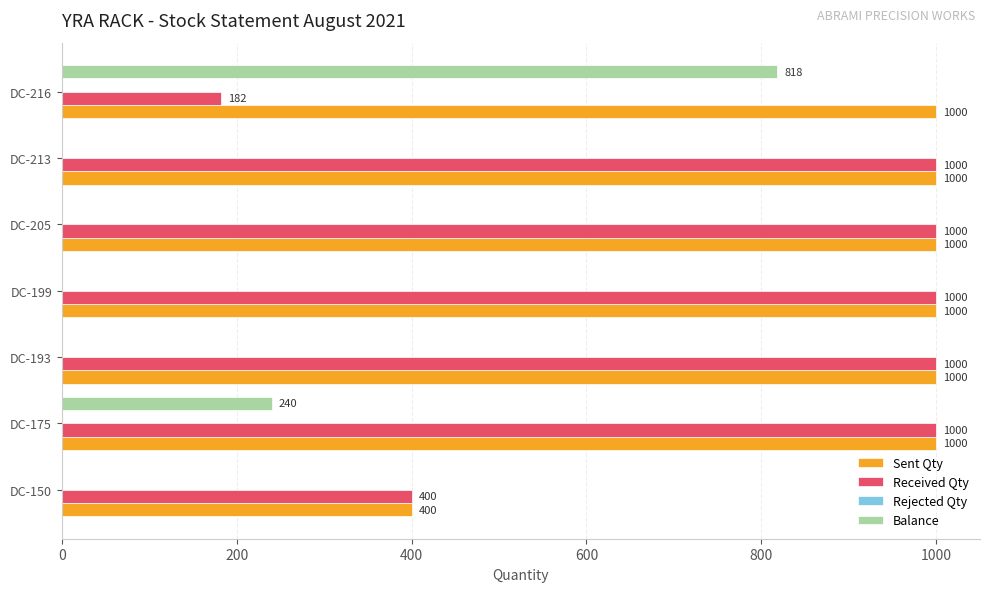

How many distinct data groups are displayed?

3